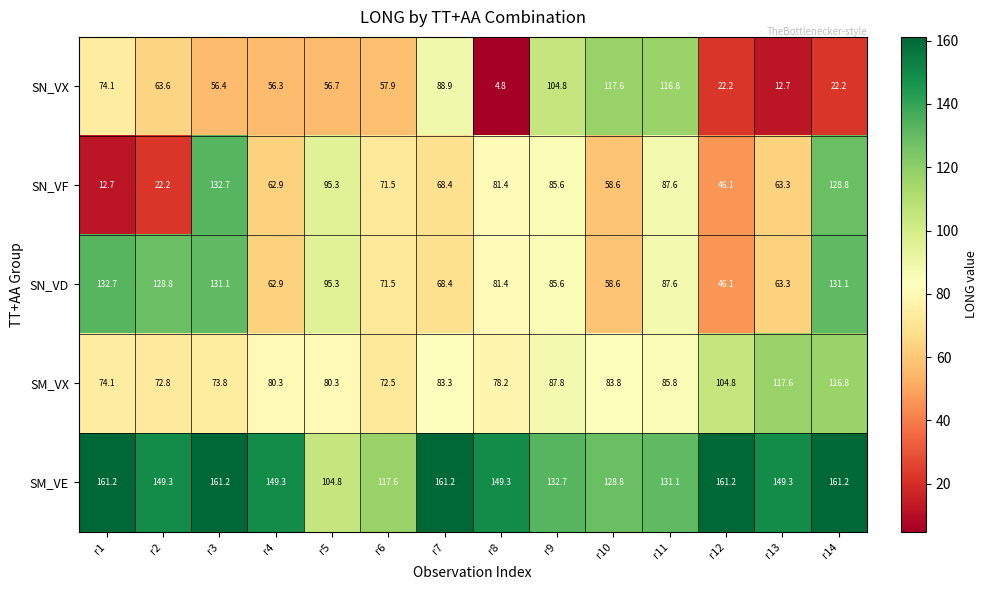

The SN_VD series shows 87.6 at r11. True or false?

True